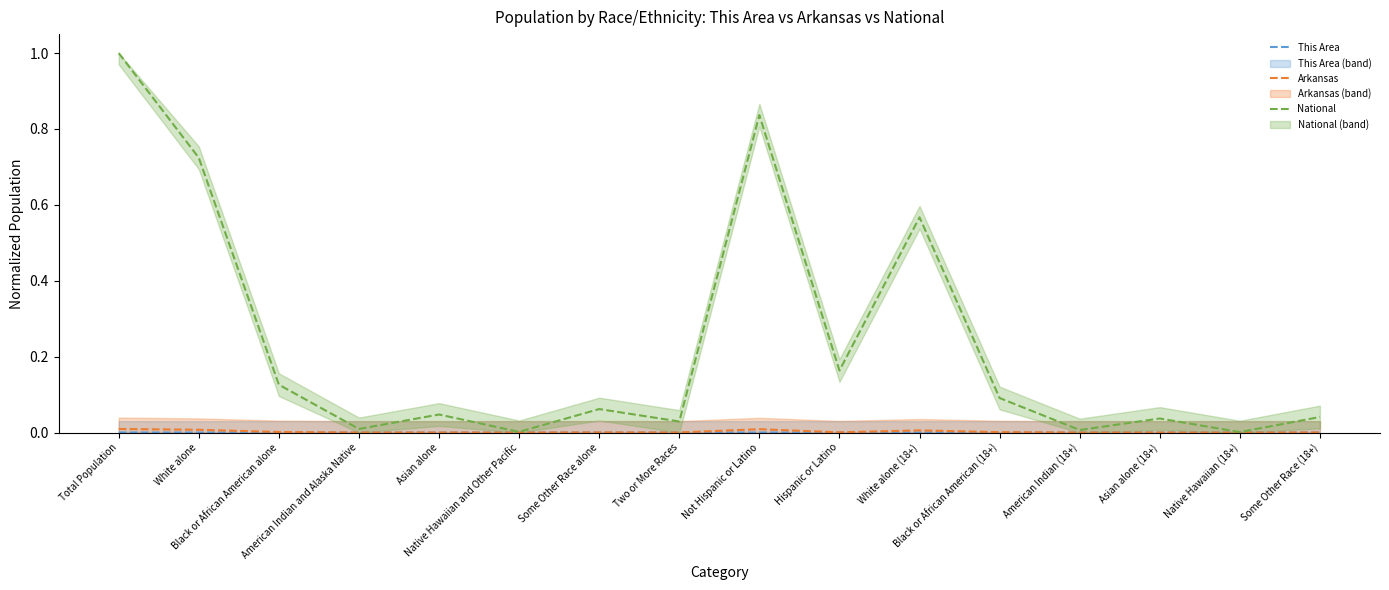

True or false: This Area has a value of 0.0 at Asian alone (18+).

True